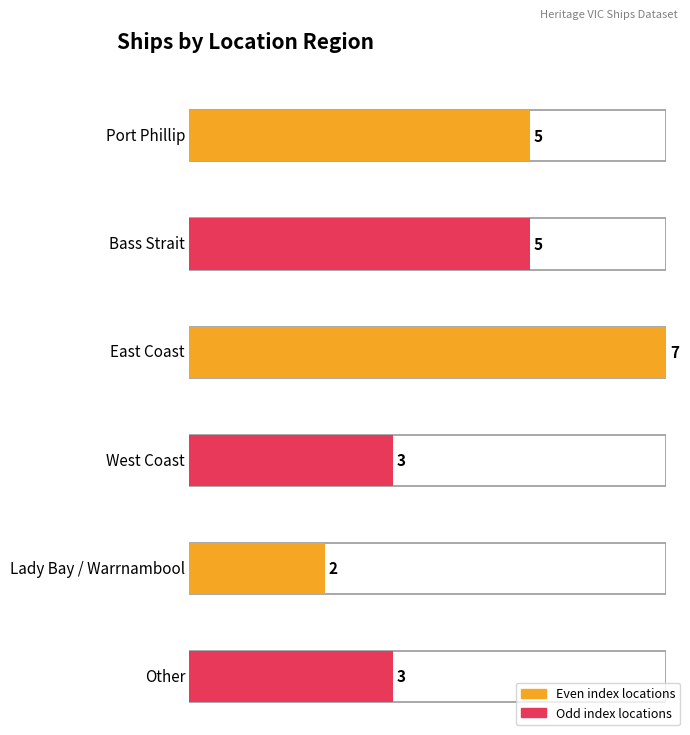

How many values are between 3 and 5?

4